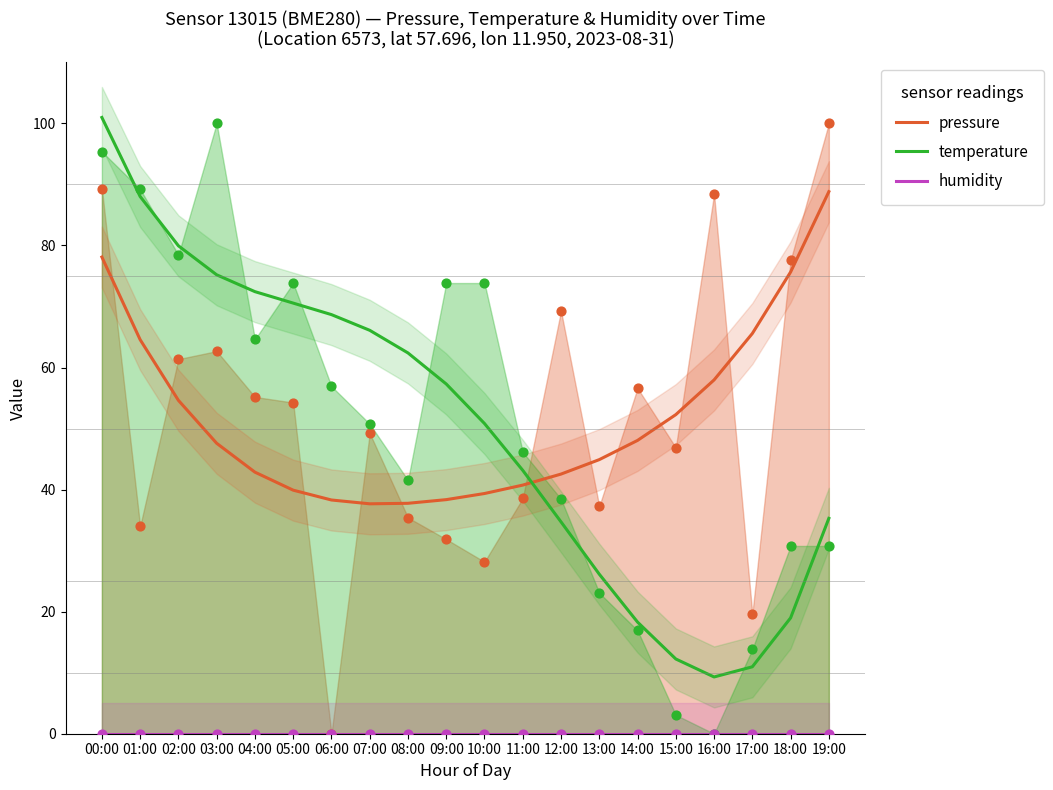

Is the value of humidity at 08:00 greater than the value of pressure at 08:00?

No